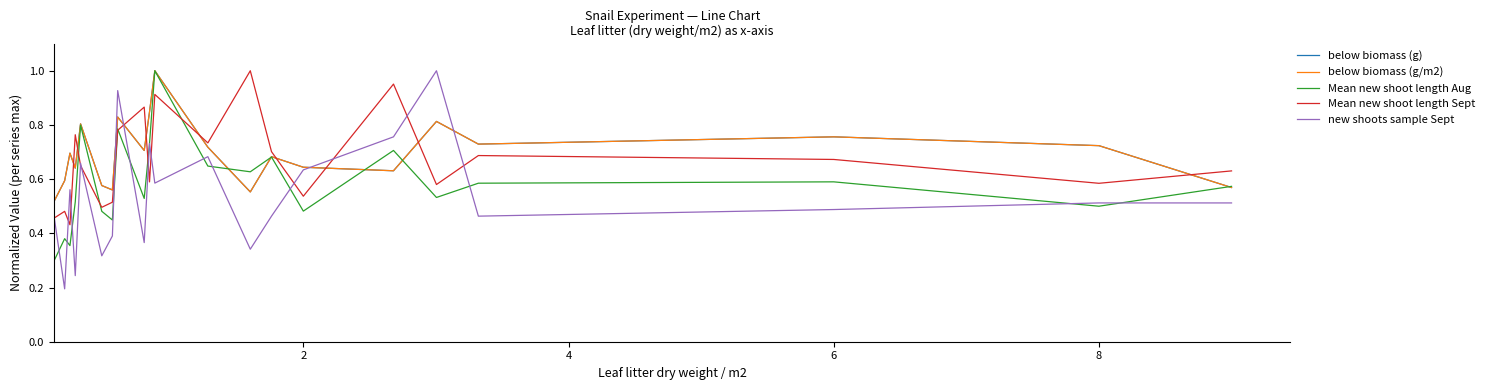

Which series has the largest range (max minus min)?

new shoots sample Sept